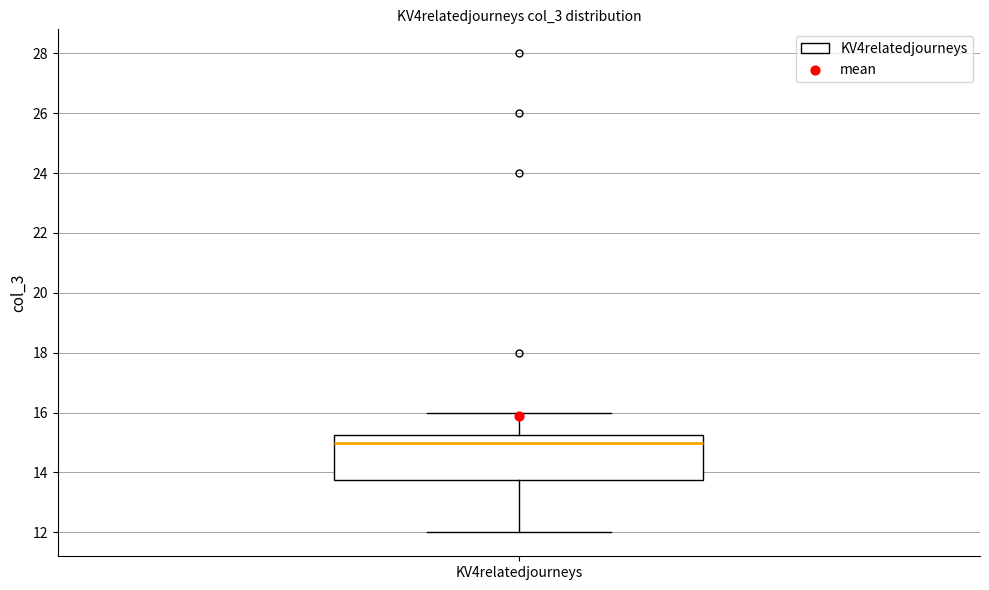

Read this box plot against the y-axis: the position of the median line, the range covered by the box, and the ends of both whiskers. The values are not printed on the chart, so give them approximately, as read against the axis.

median 15.0, box 13.8 to 15.2, whiskers 12.0 to 16.0